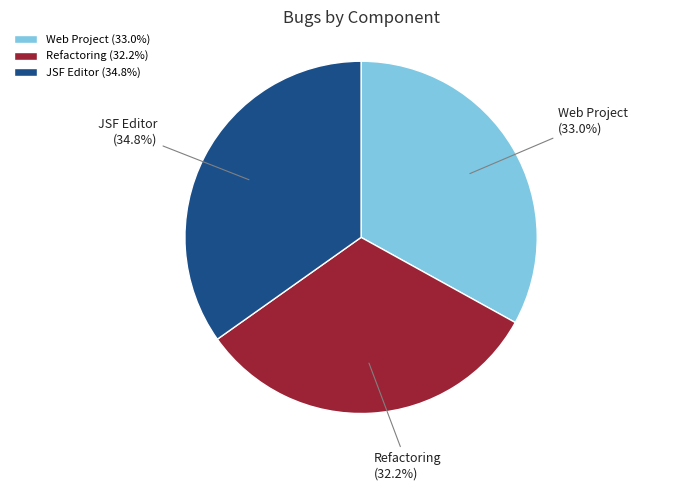

Is it true that Web Project is 33% of the pie?

True